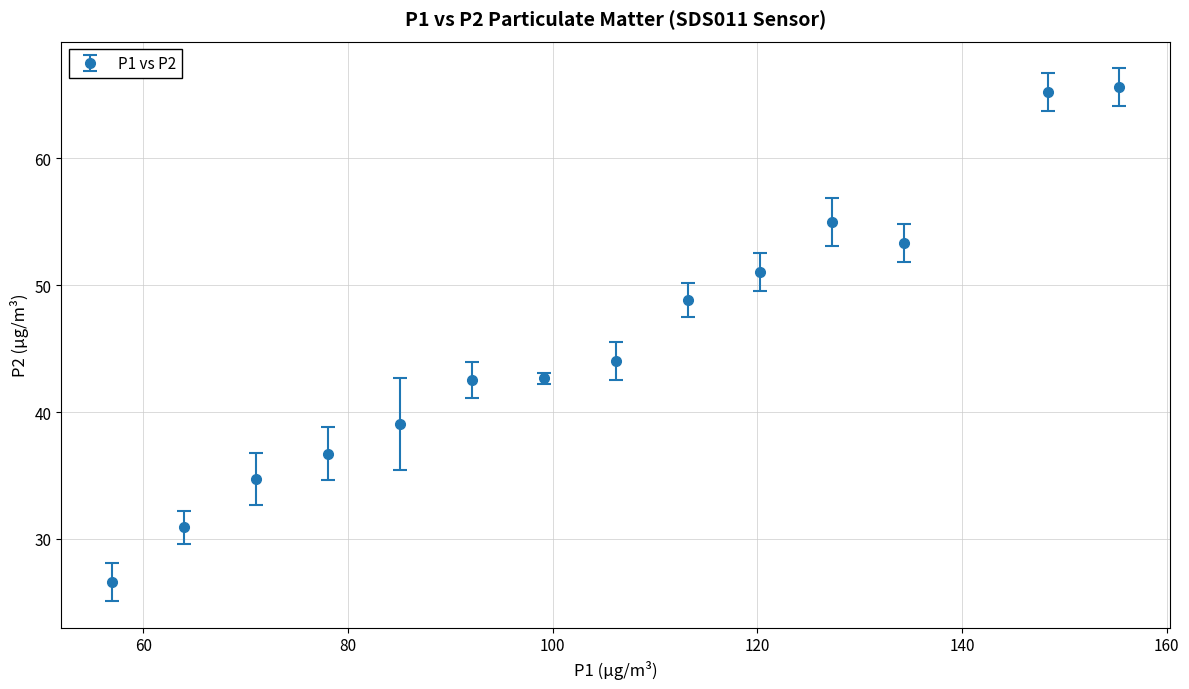

What is the value of the 5th point from the left?

39.1